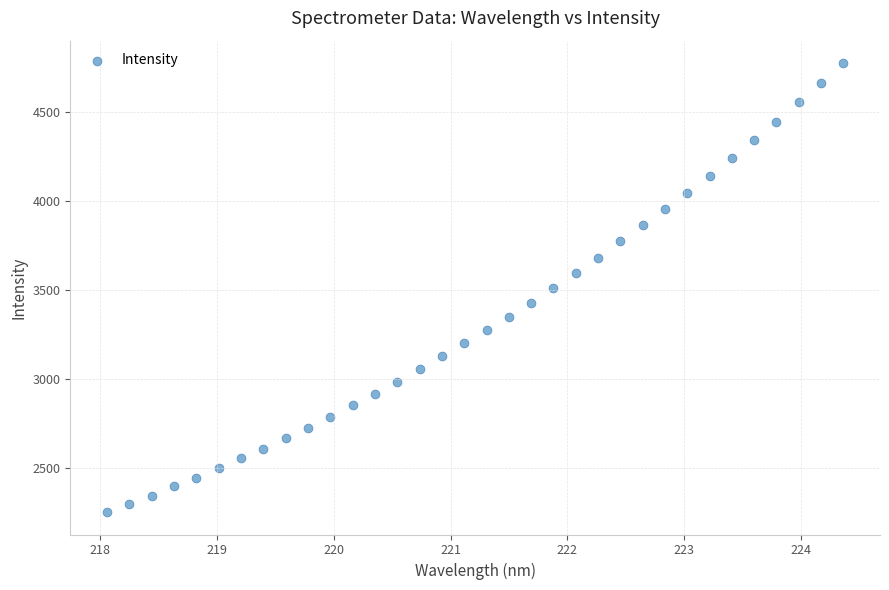

What is the range of X values (max minus min)?

6.3